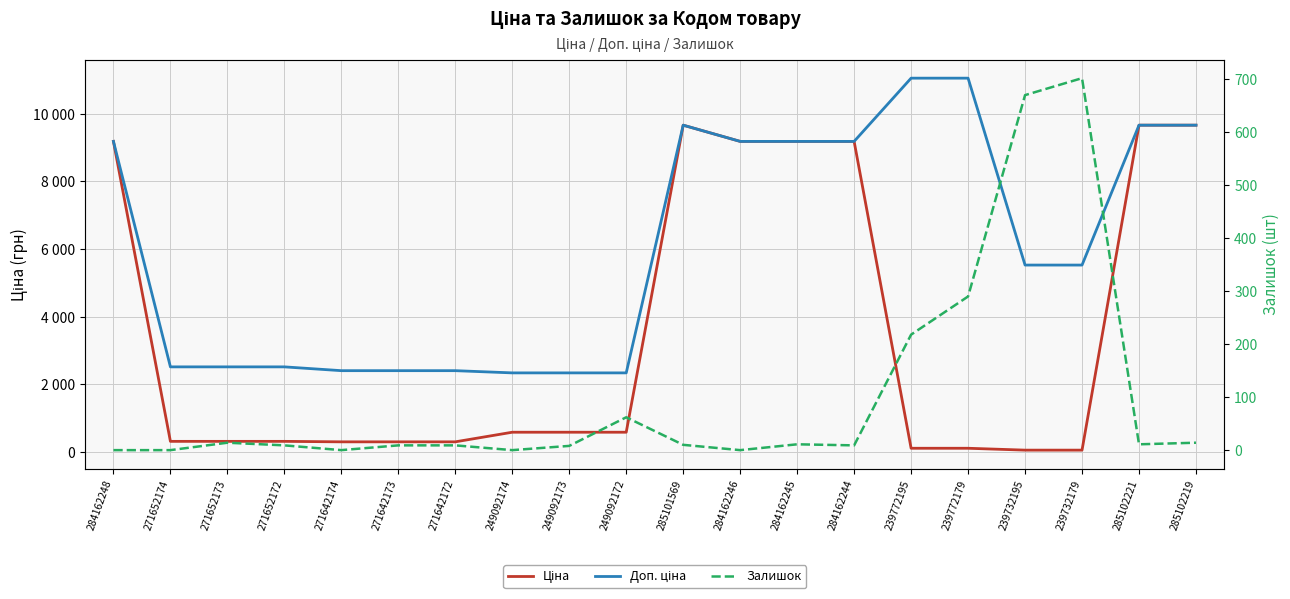

What is the difference between the Залишок values at 239772179 and 271642173?

281.0